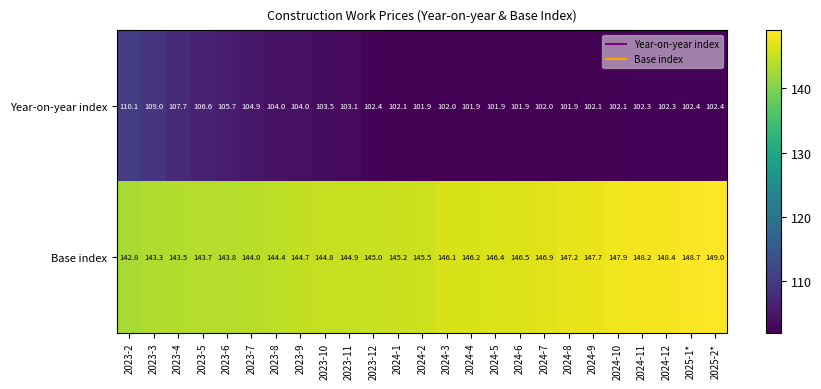

At which category is the sum across all series the highest?

2023-2